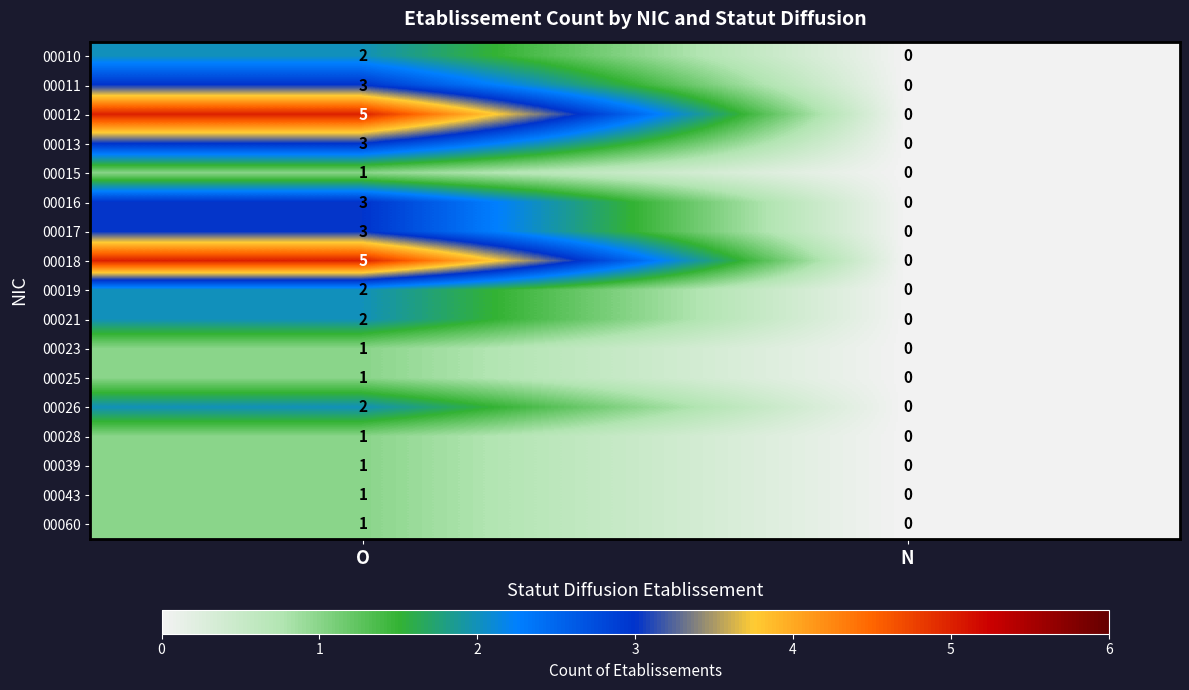

How many data points in 00016 are less than 3?

1